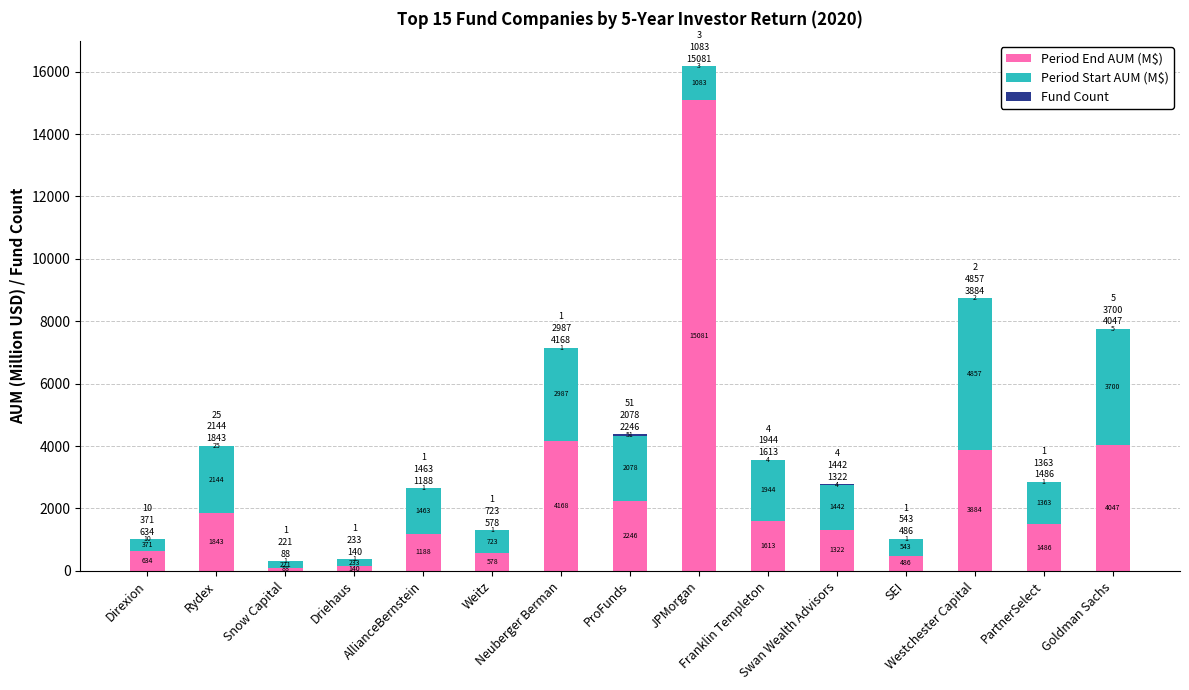

What is the highest value of the Period End AUM (M$) series?

15081.0